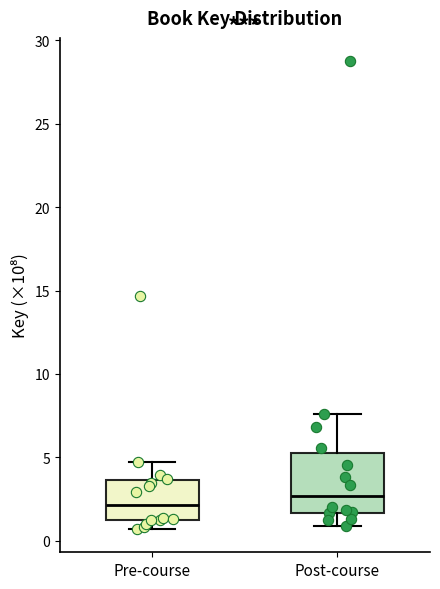

Which box is the tallest, from its lower edge to its upper edge?

Post-course